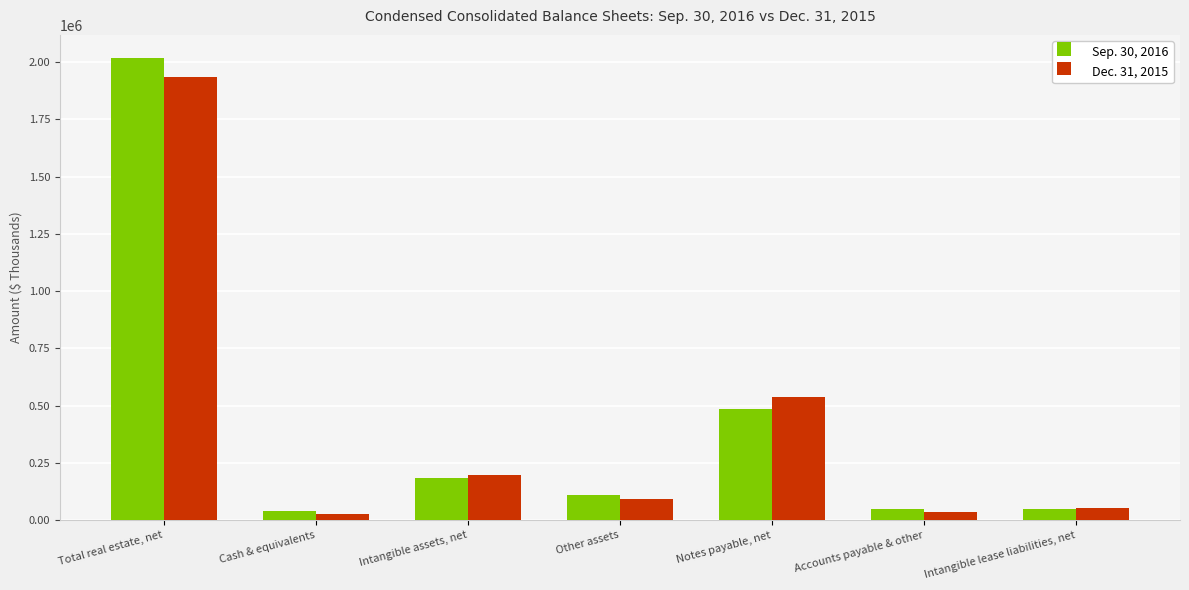

Does the chart contain any negative values?

No